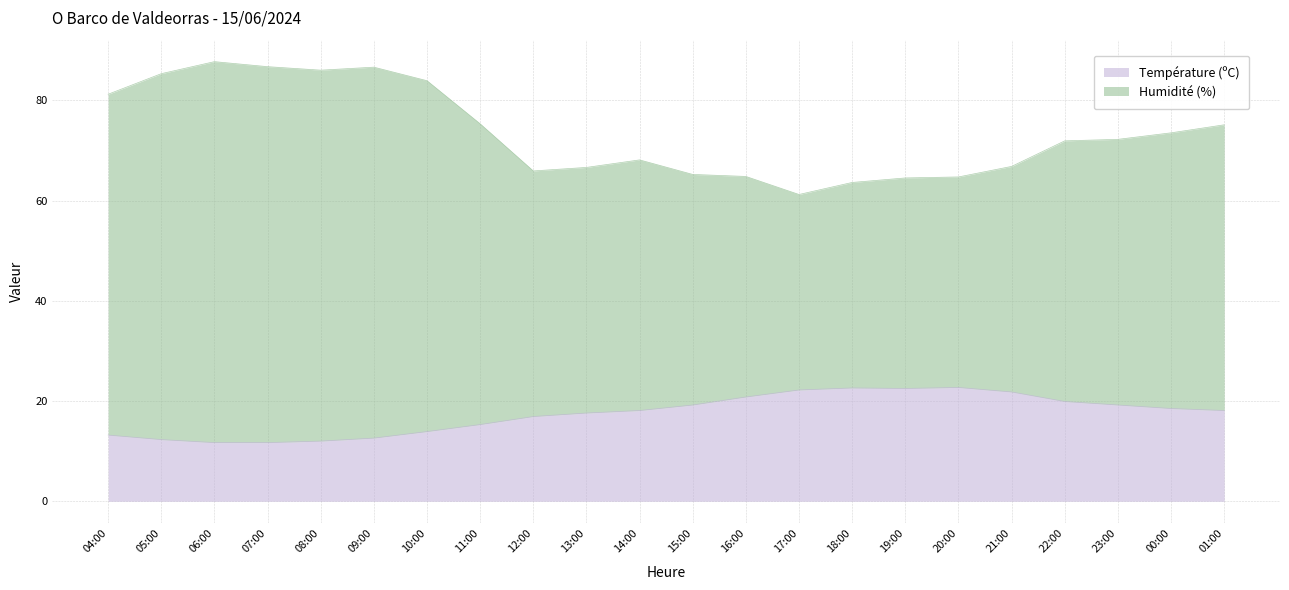

At which label does Humidité (%) reach its peak?

06:00